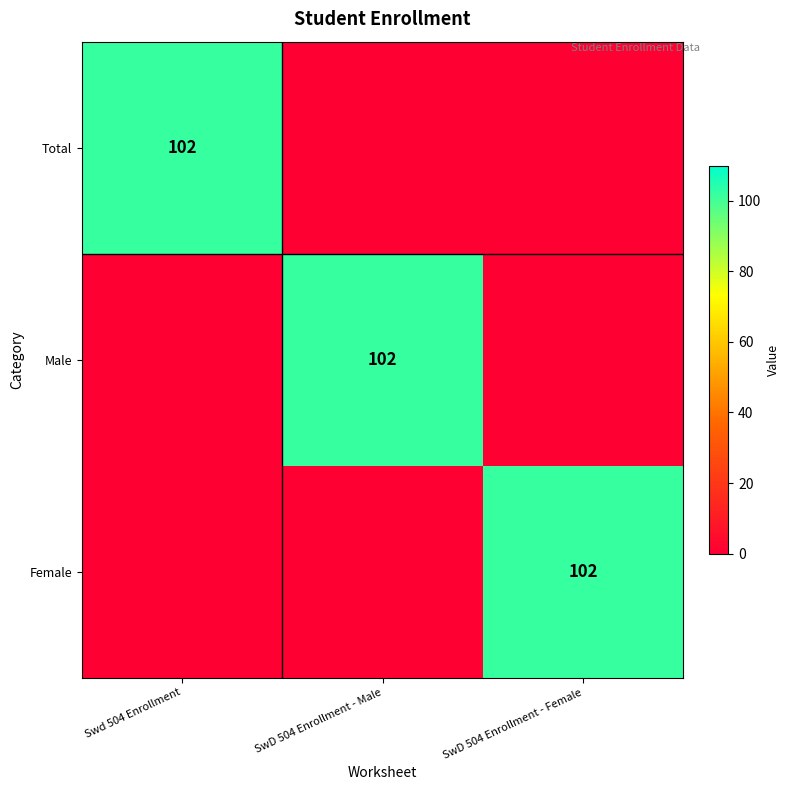

The Male series shows 102 at SwD 504 Enrollment - Male. True or false?

True